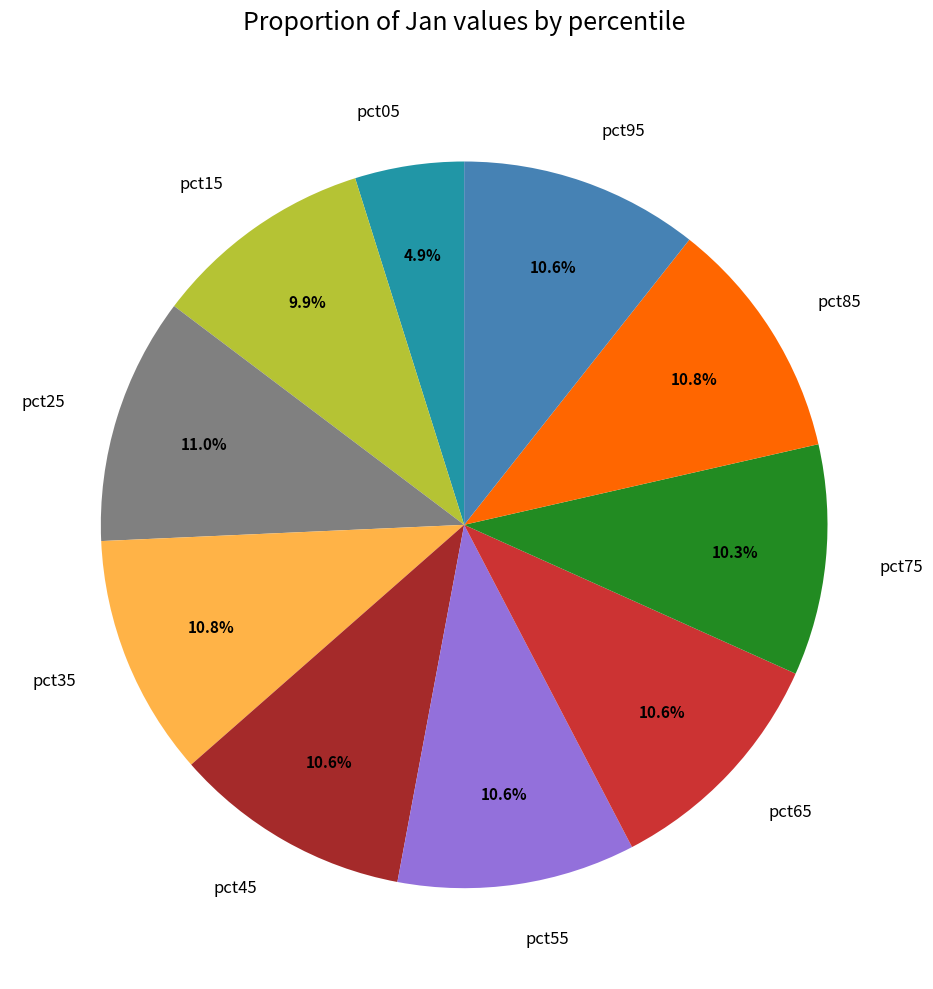

What is the total percentage of pct35 and pct85?

21.6%